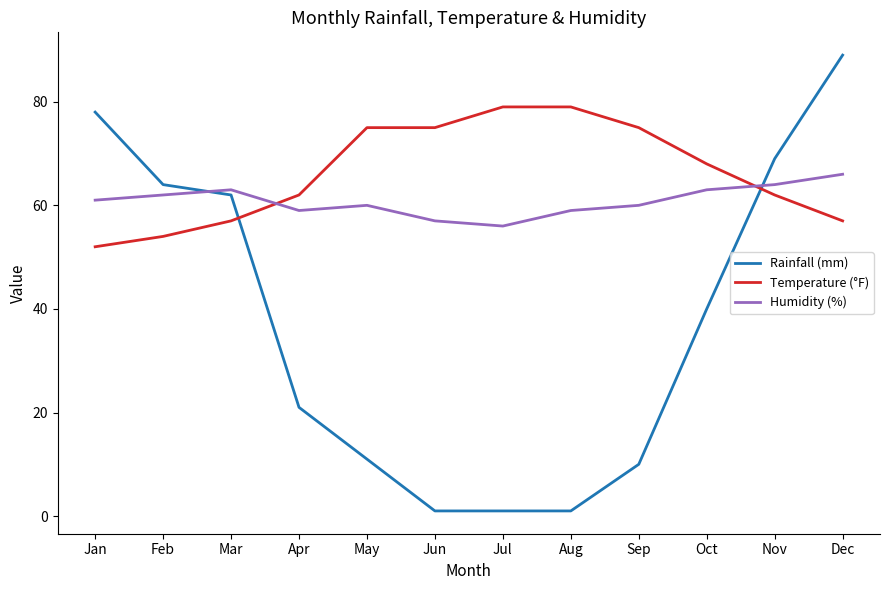

The Rainfall (mm) series shows 89 at Dec. True or false?

True